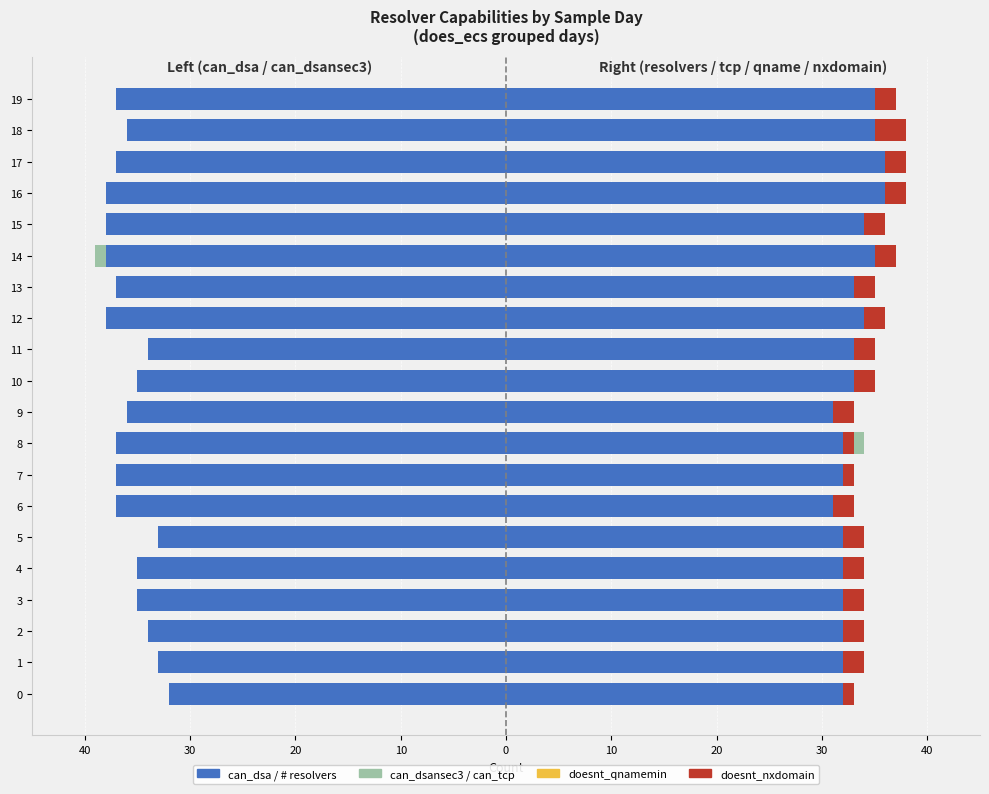

Are the bars horizontal?

Yes